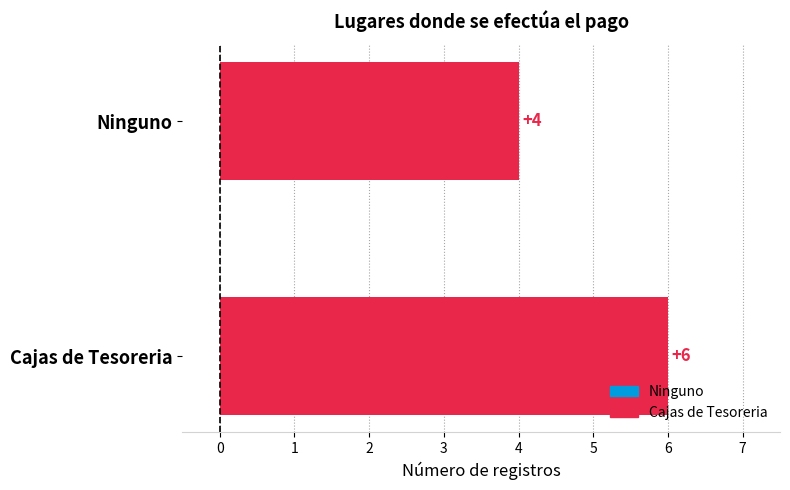

How many bars are there in total?

2